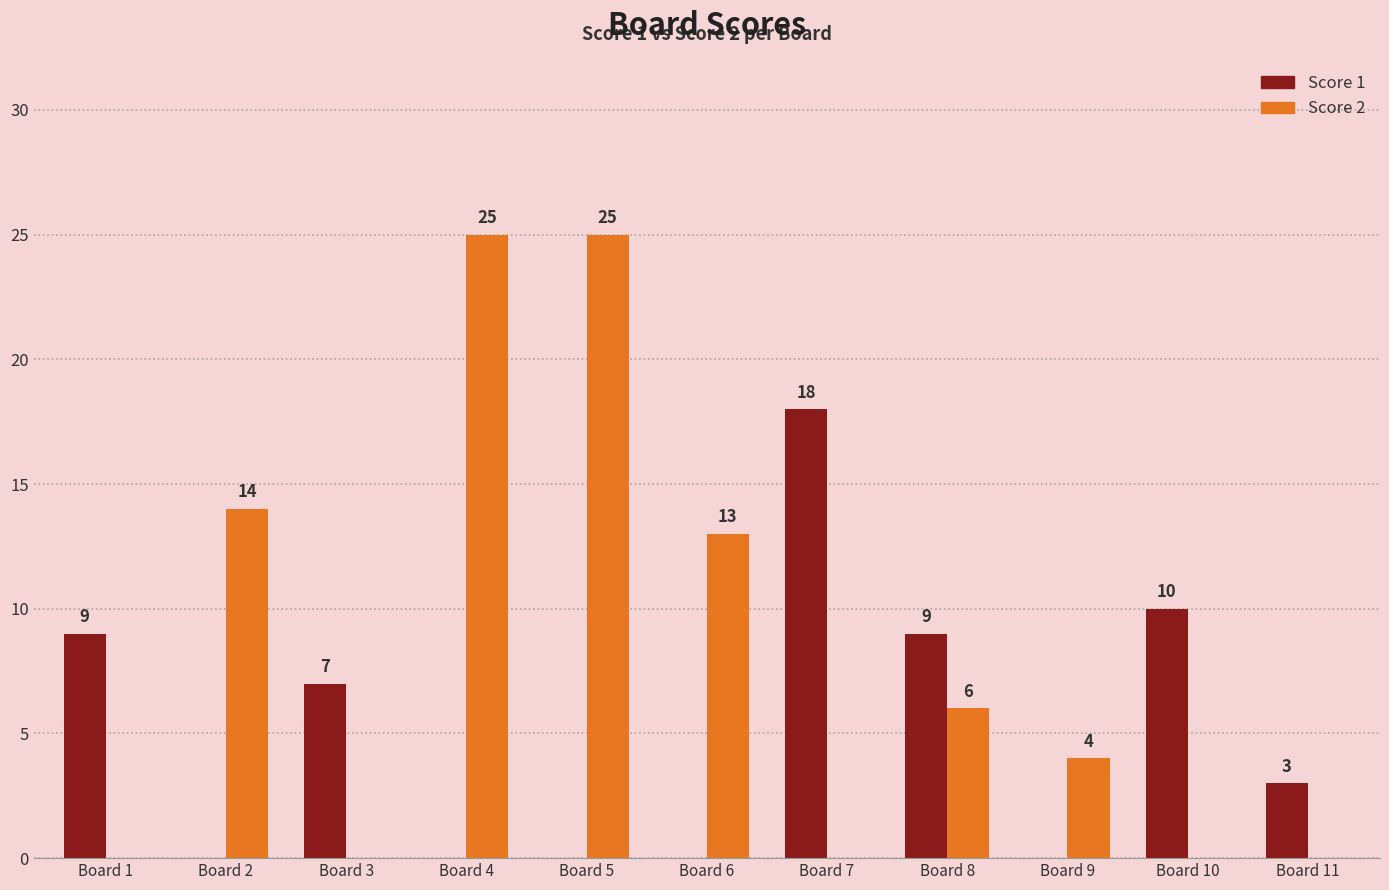

True or false: Score 1 has a value of 10 at Board 10.

True